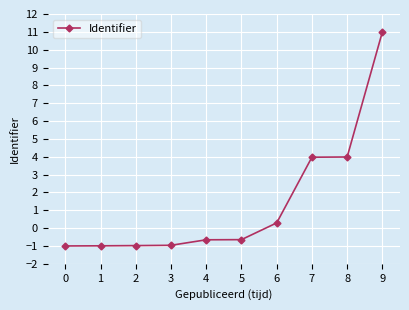

What is the change in value from 8 to 9?

+7.0